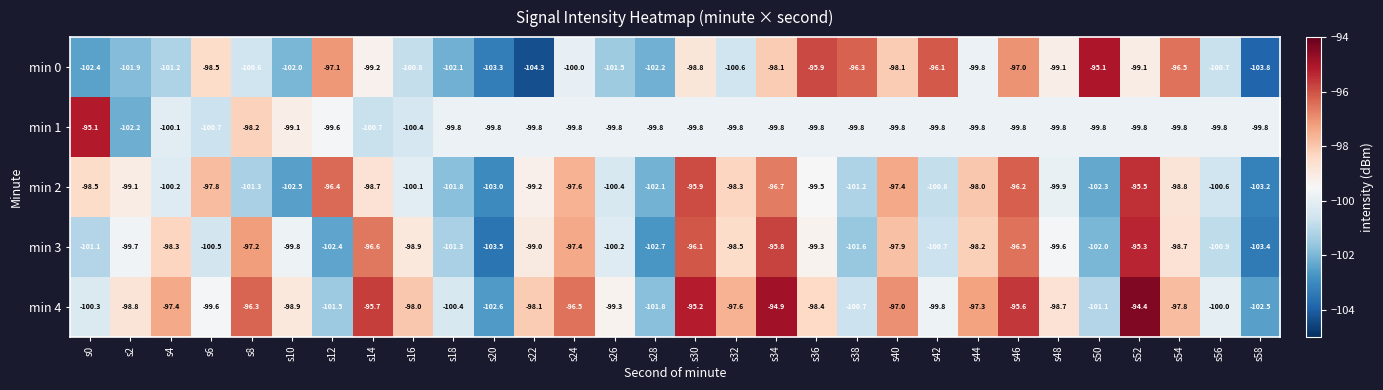

Which category has the lowest value in the min 0 series?

s22